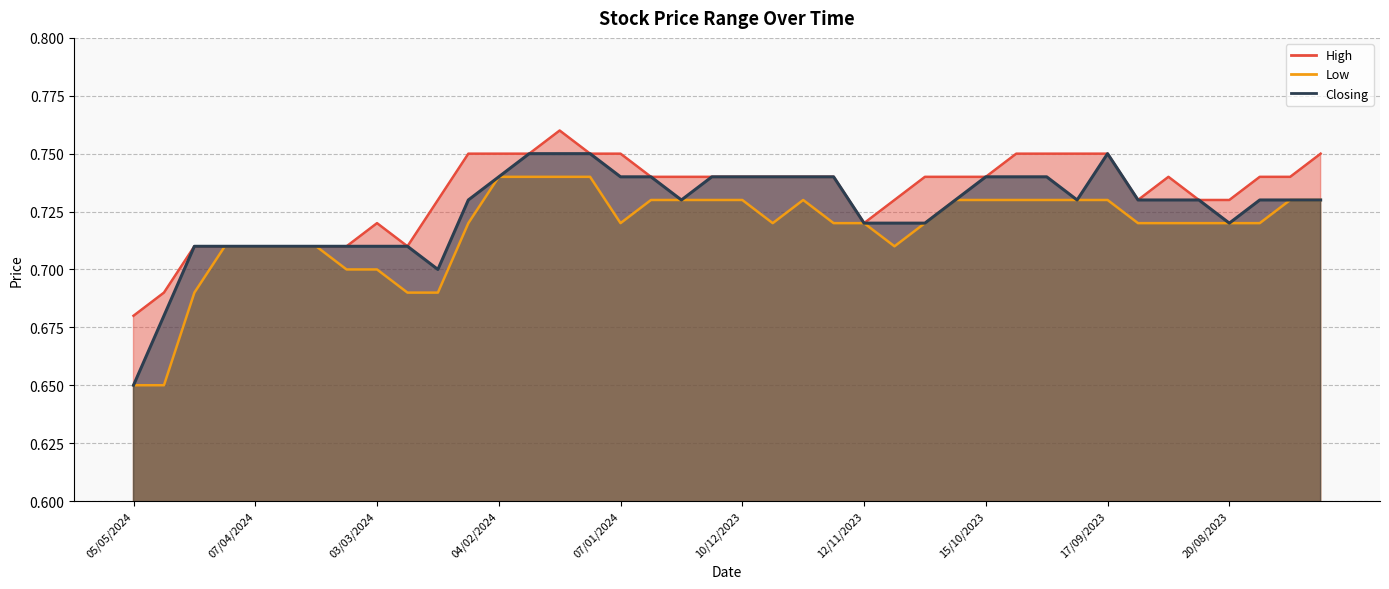

Rank the series by their maximum value, from highest to lowest.

High, Closing, Low